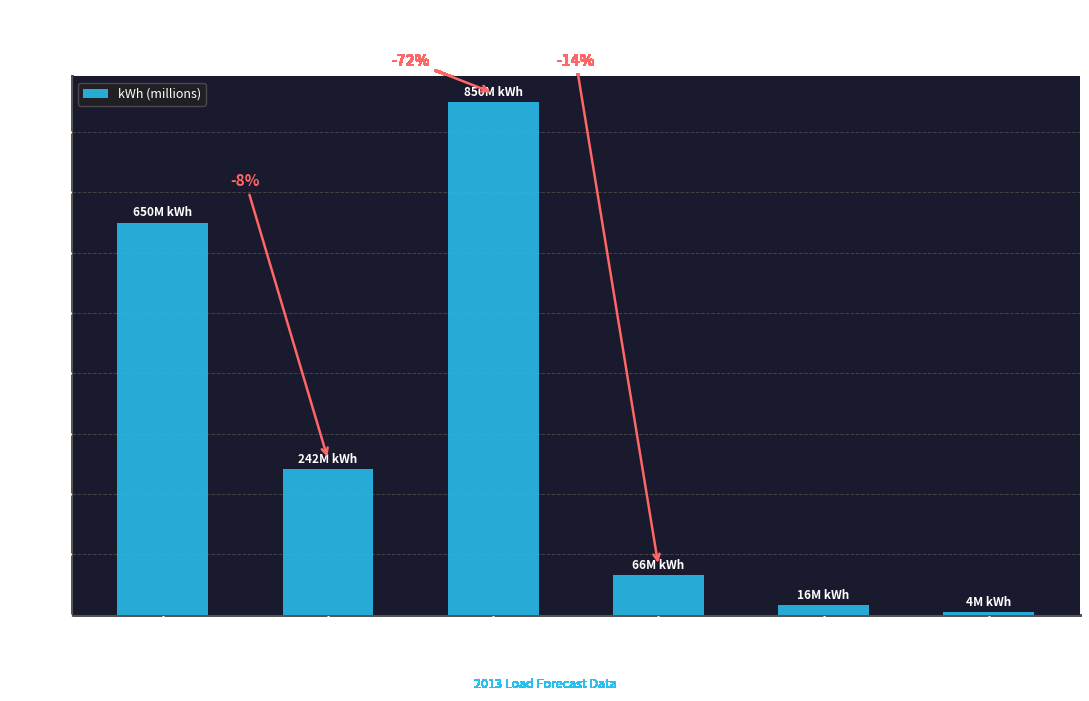

Does the chart contain any negative values?

No